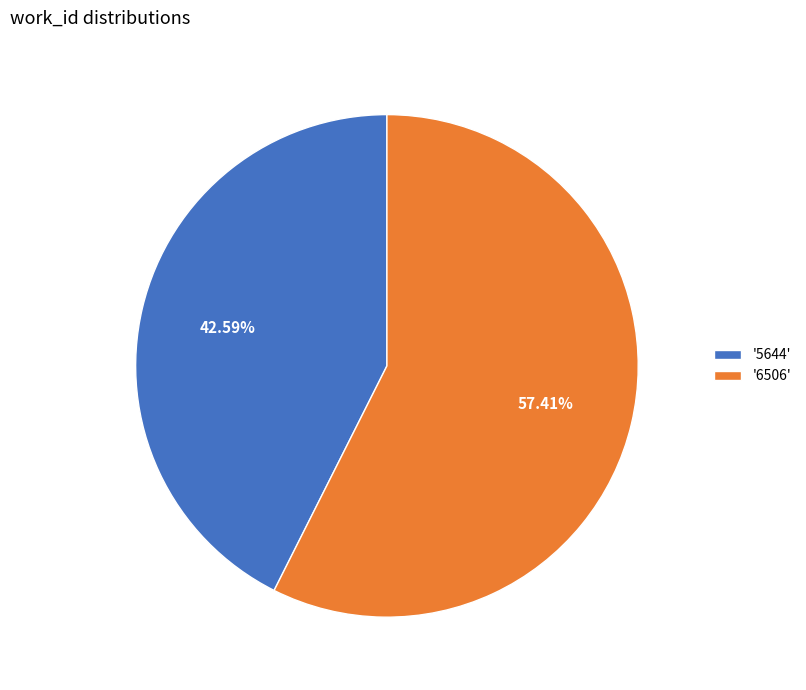

Which category has the smallest portion of the pie?

'5644'